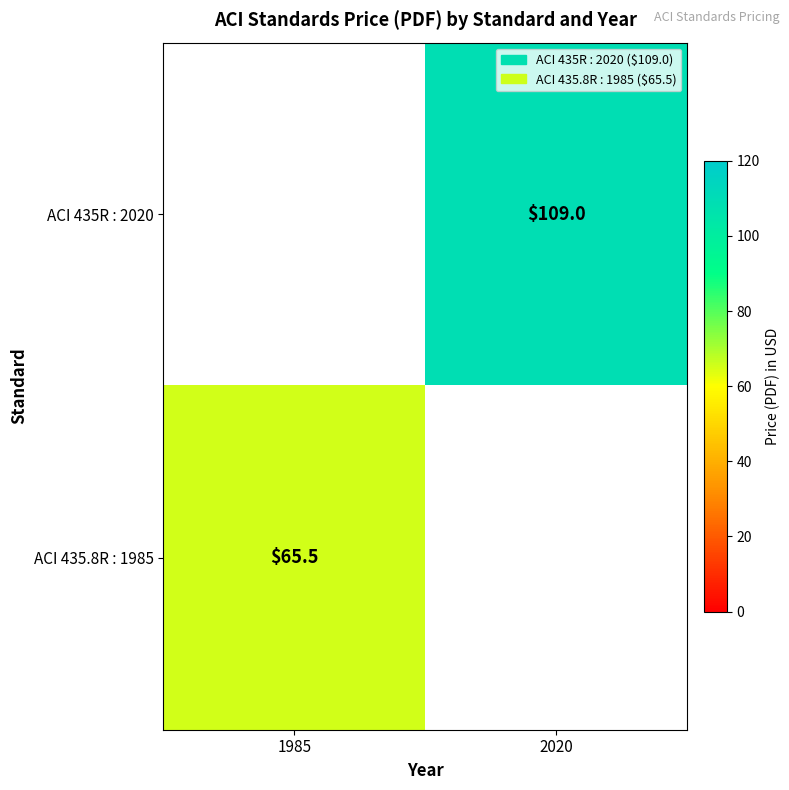

Is it true that ACI 435R : 2020 equals 146.1 at 2020?

False